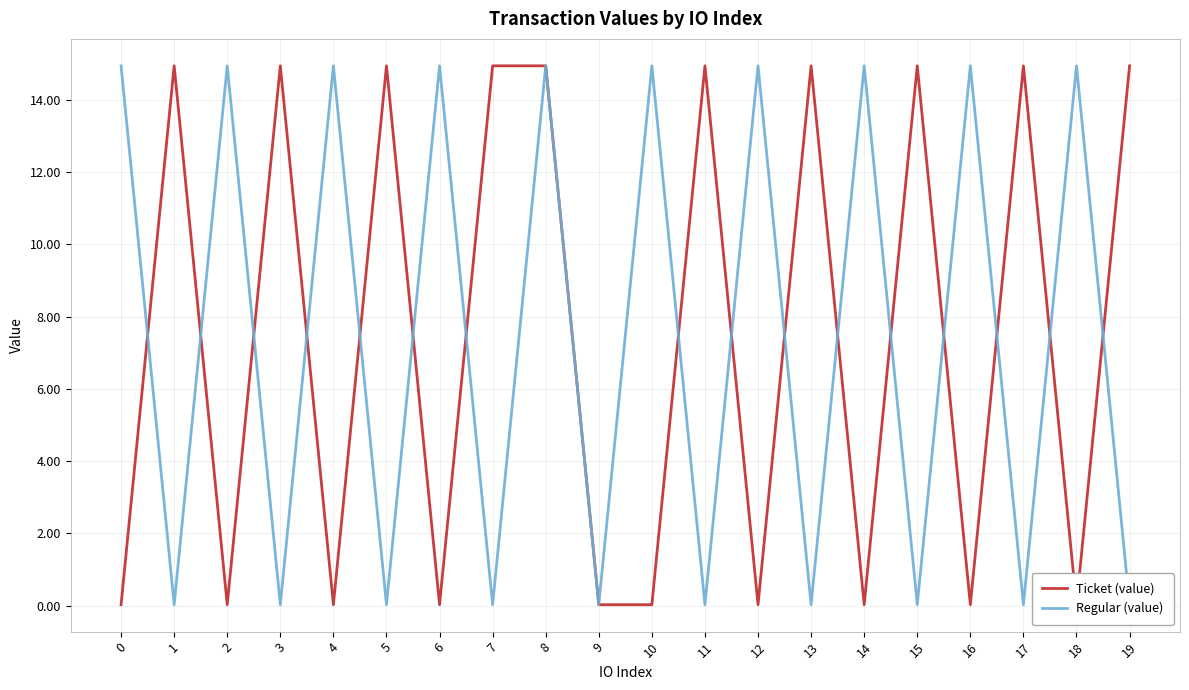

How many lines are shown in the chart?

2